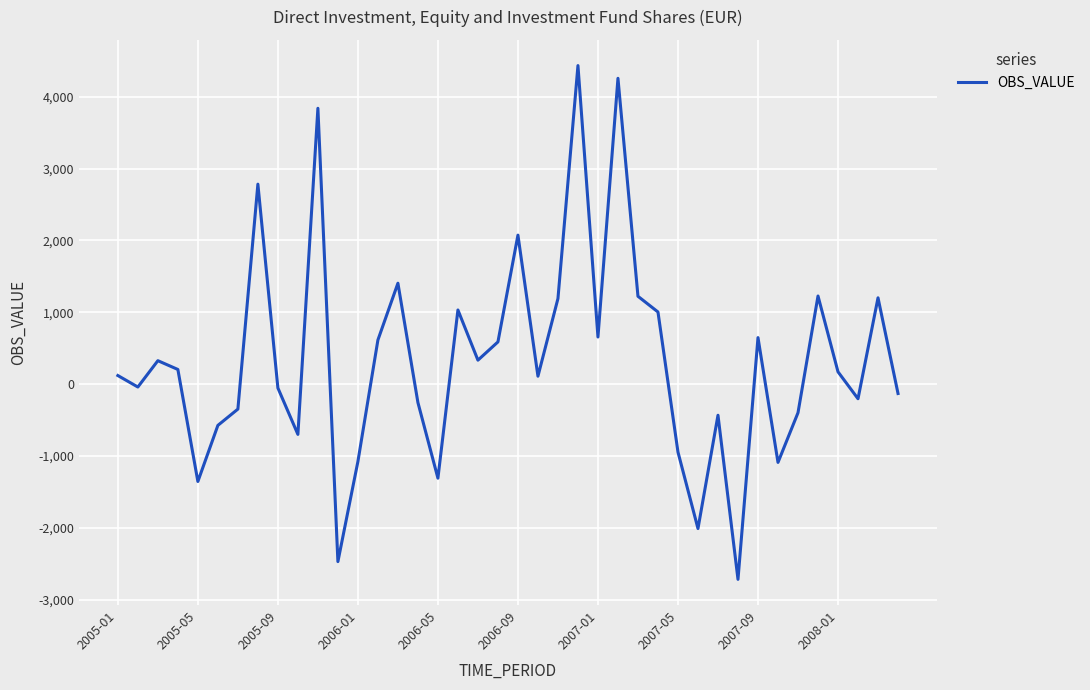

What is the smallest value displayed?

-2717.4